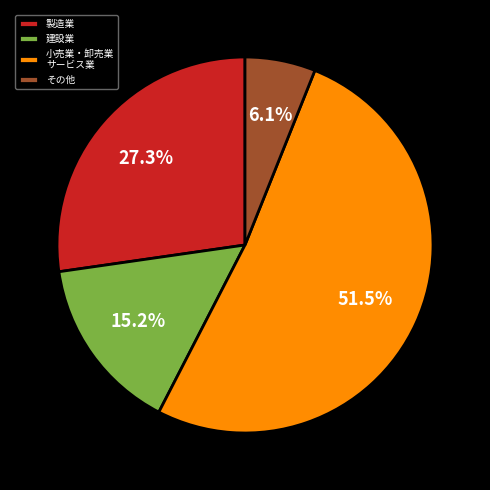

True or false: その他 accounts for 13% of the total.

False